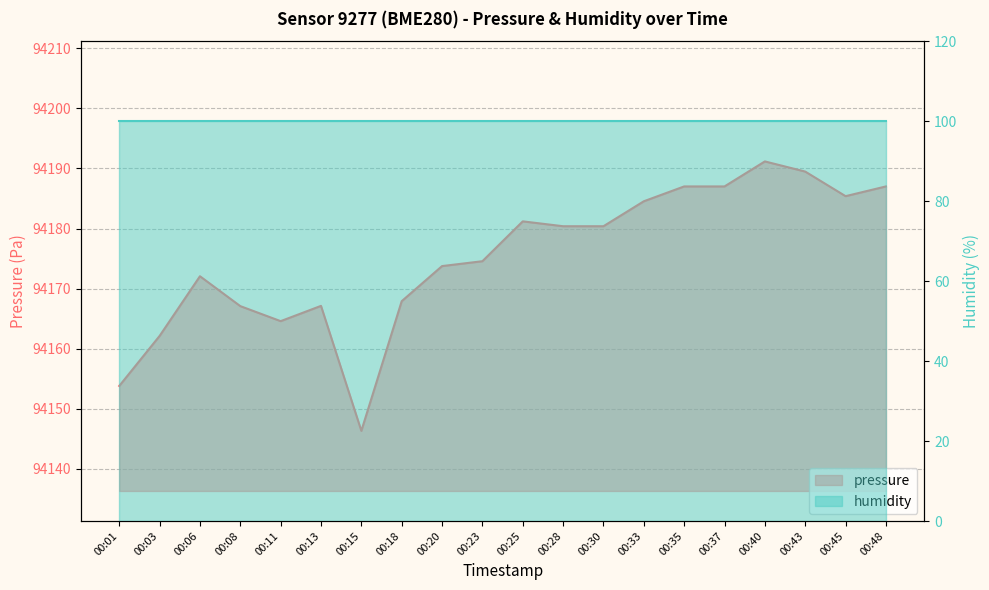

Reading left to right, transcribe all the data shown in this chart.

94153.8	94162.1	94172.1	94167.1	94164.6	94167.1	94146.3	94167.9	94173.8	94174.6	94181.2	94180.4	94180.4	94184.5	94187.0	94187.0	94191.2	94189.5	94185.4	94187.0